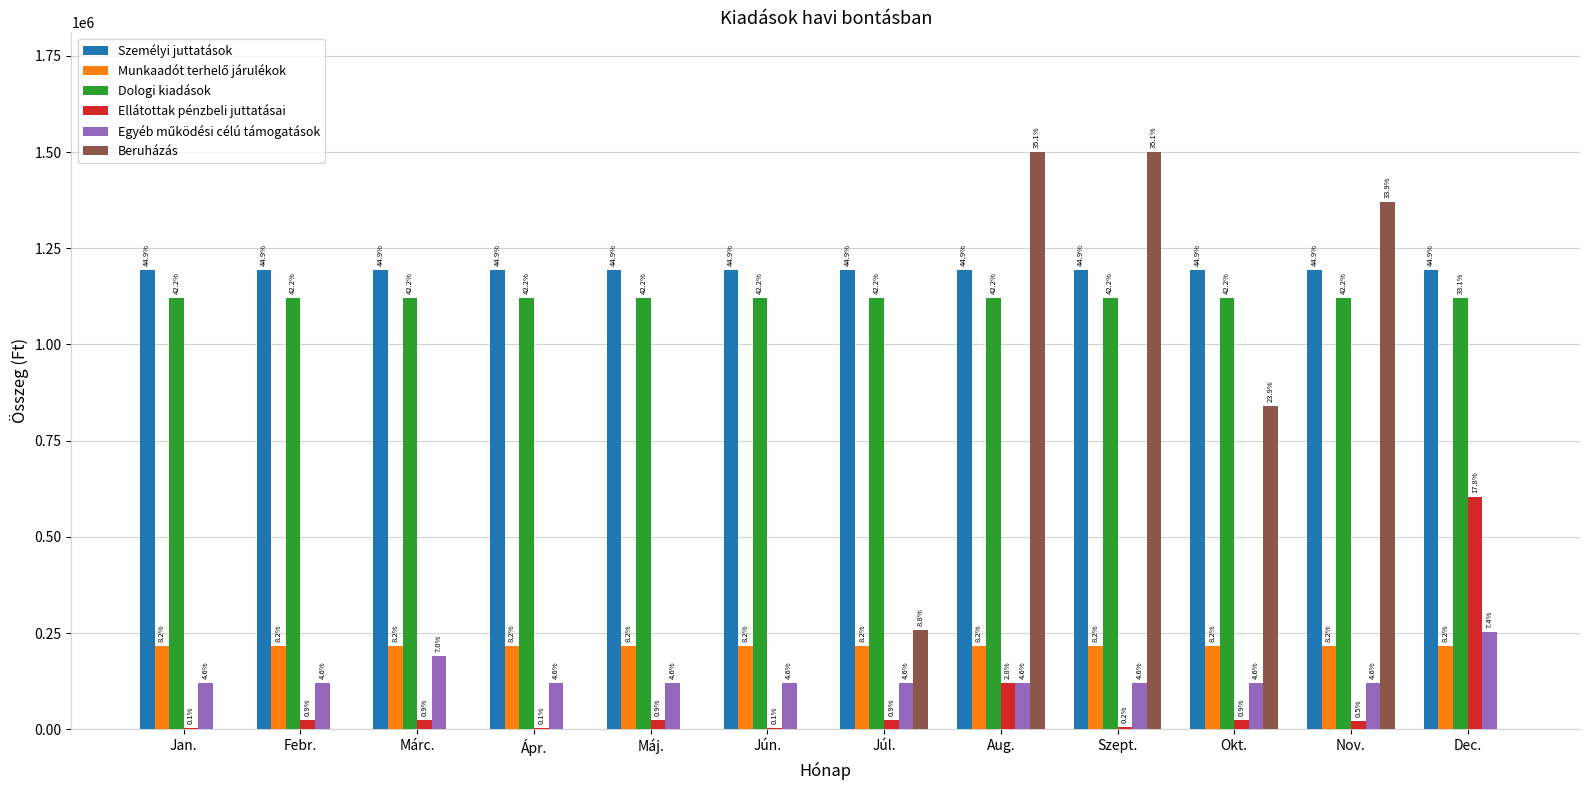

Are the bars horizontal?

No